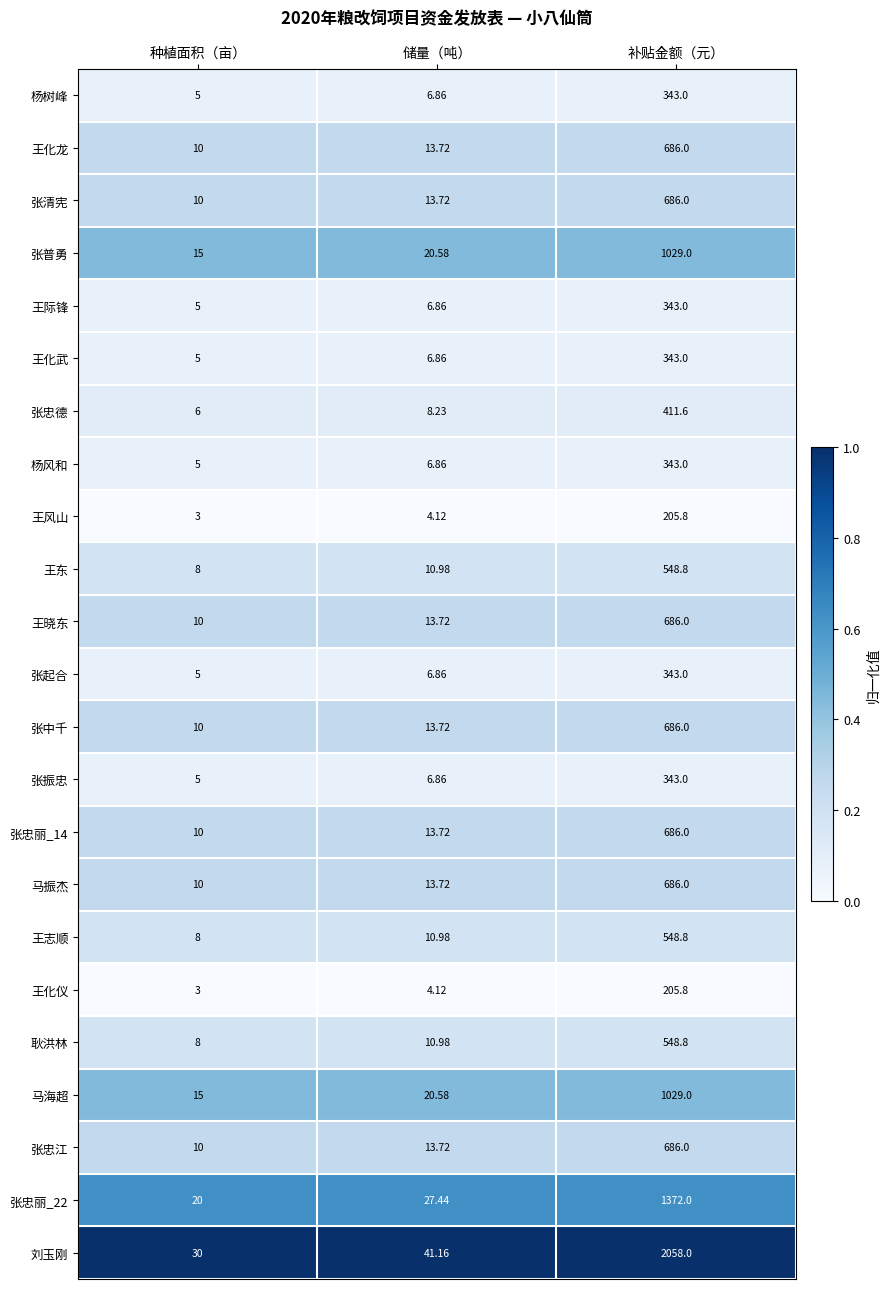

List the labels in order of 王晓东 value, largest first.

补贴金额（元）, 储量（吨）, 种植面积（亩）